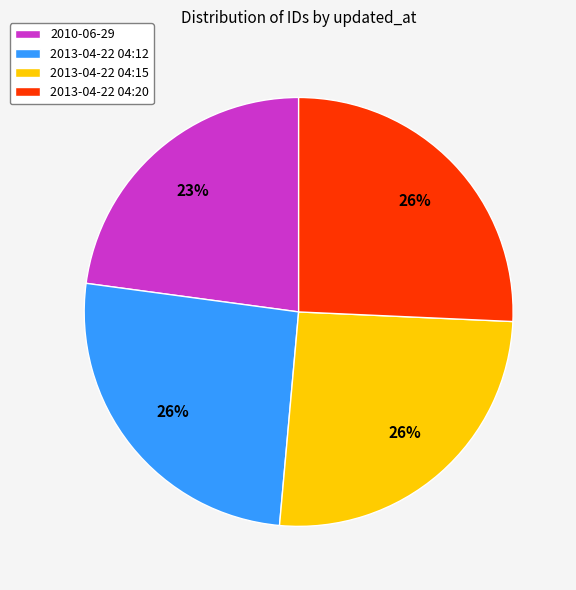

How many slices are in this pie chart?

4